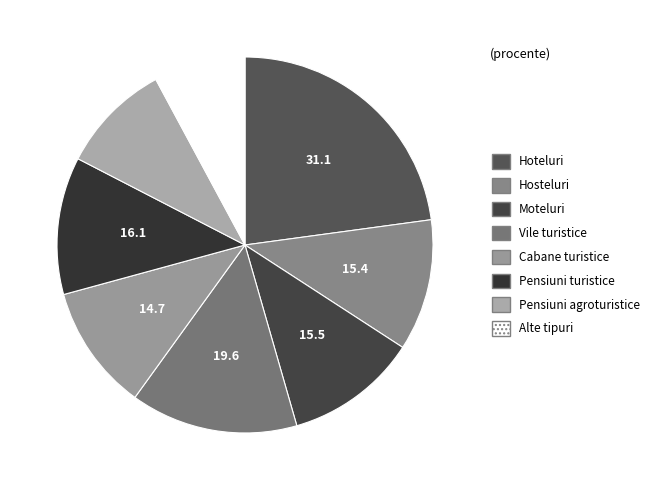

Approximately how many times larger is the value at Moteluri compared to Pensiuni agroturistice?

1.2